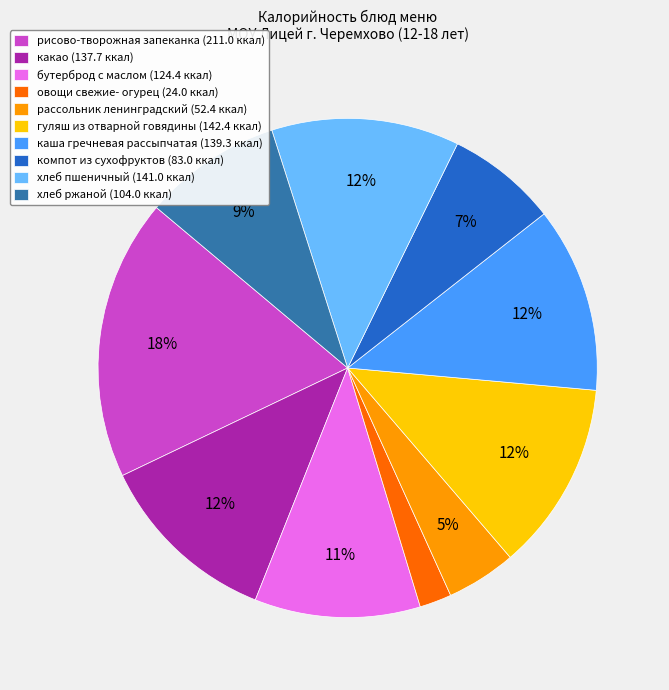

What percentage is the компот из сухофруктов (83.0 ккал) slice, to the nearest percent?

7%